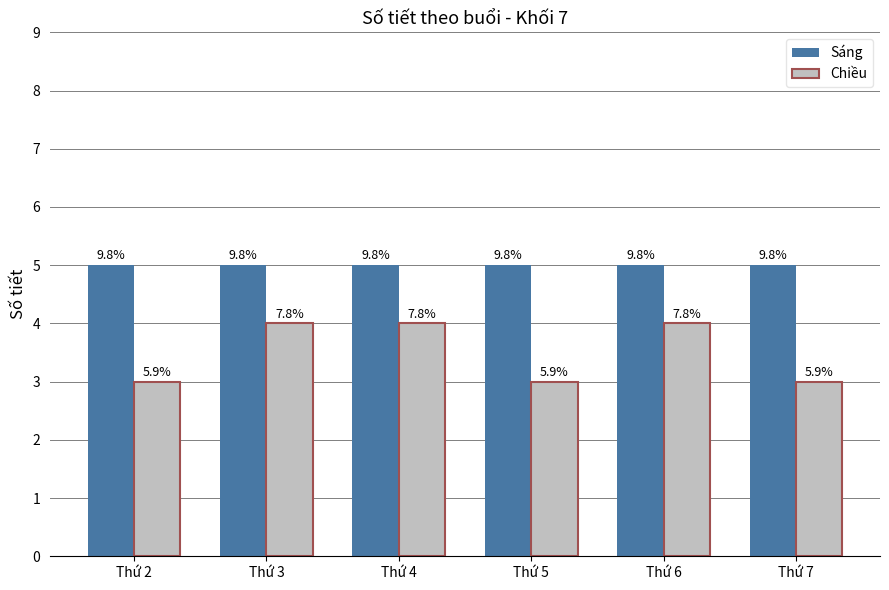

Which label corresponds to the smallest value in the chart?

Thứ 2